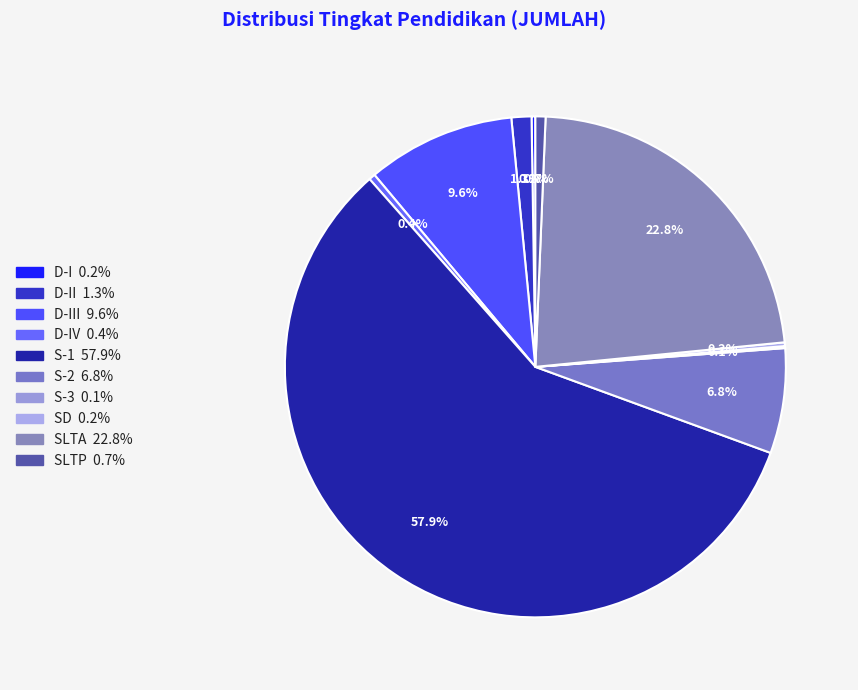

What is the smallest slice in the pie chart?

S-3